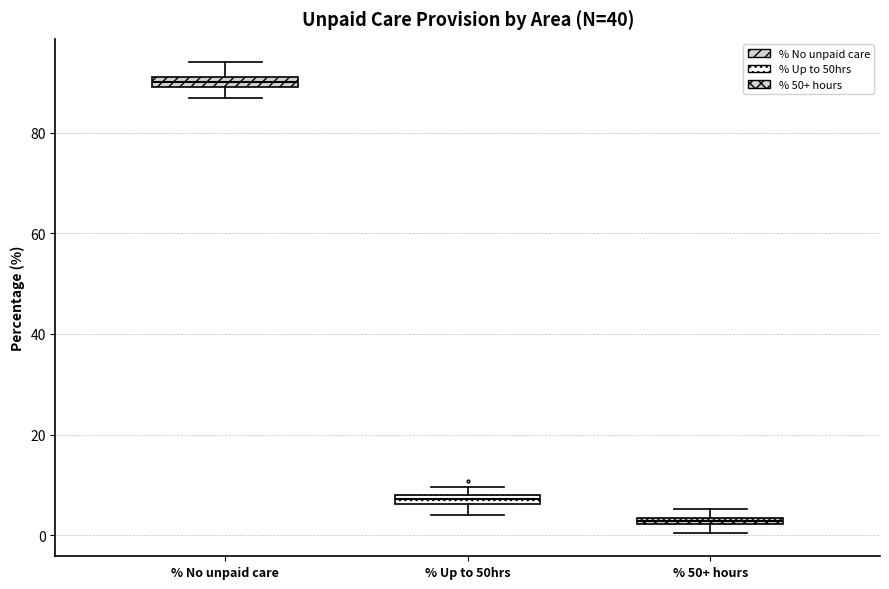

Which box's median line is the highest?

% No unpaid care